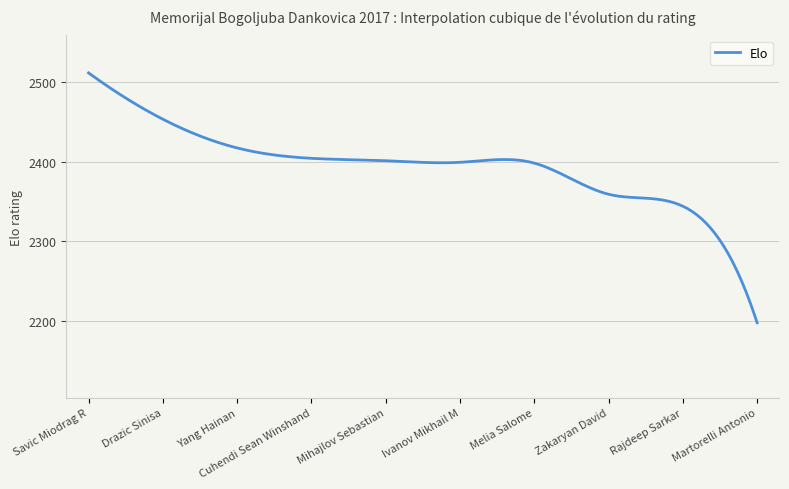

Is this an area chart (filled region under the line)?

No